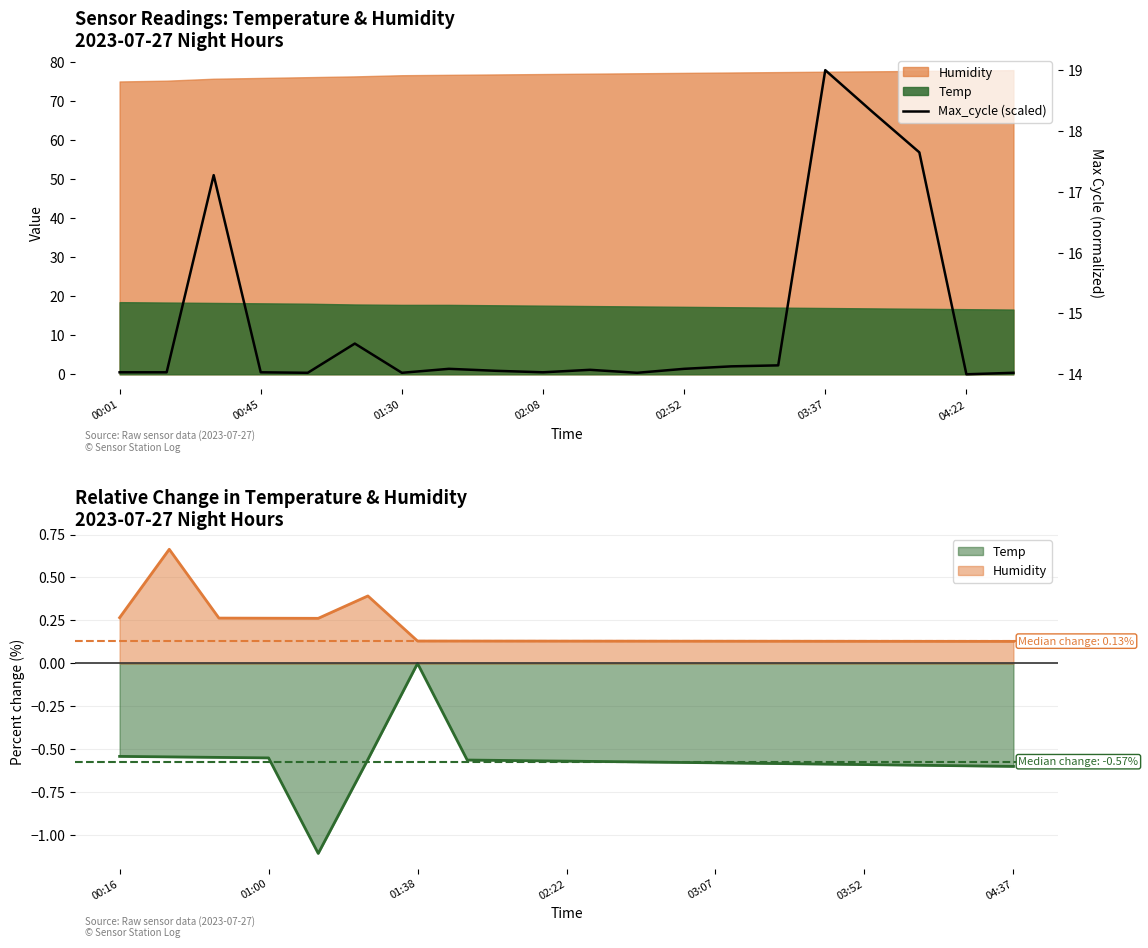

What is the value of the 3rd point from the left?

17.3